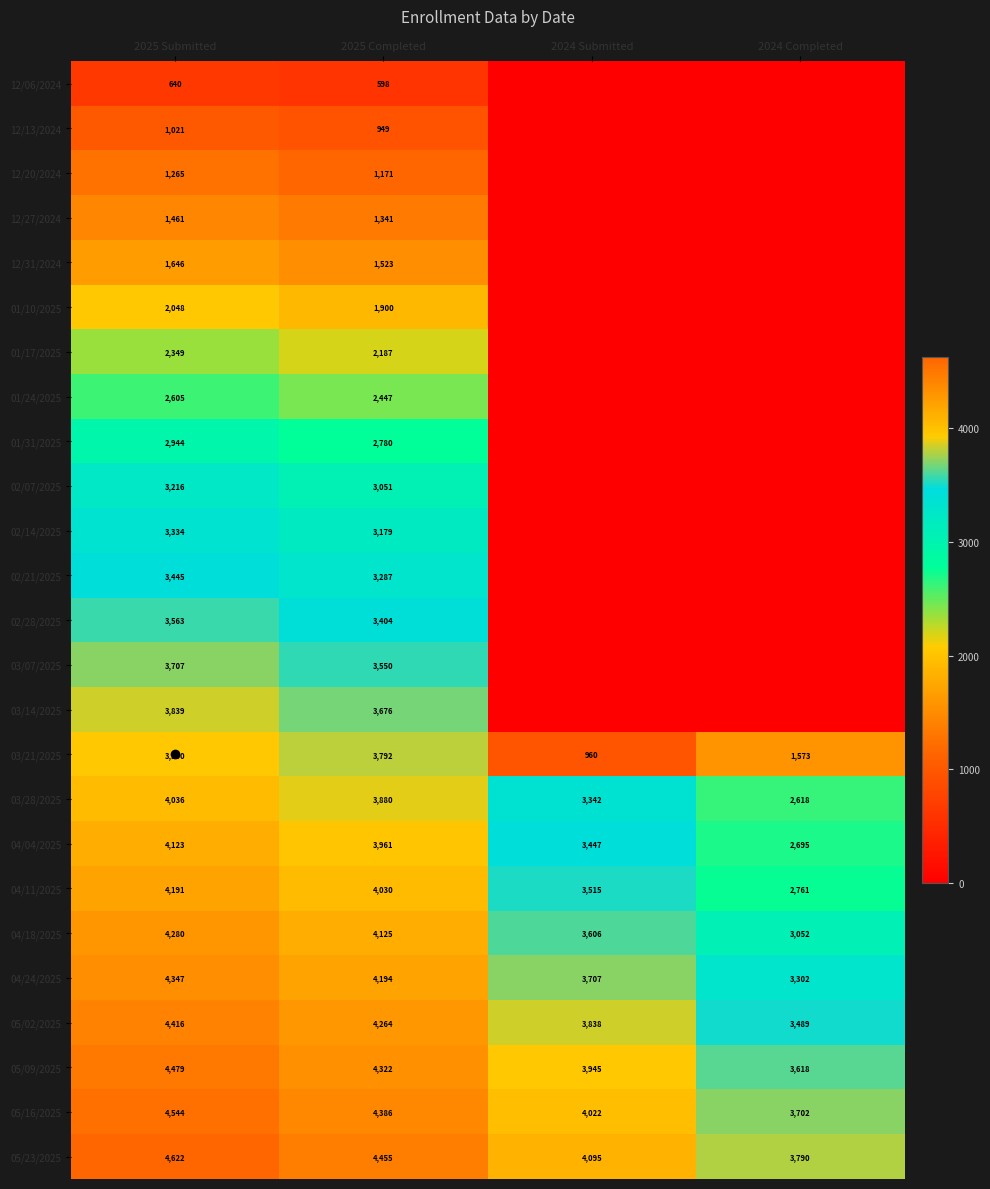

What is the spread (max minus min) of values at 2024 Completed?

3790